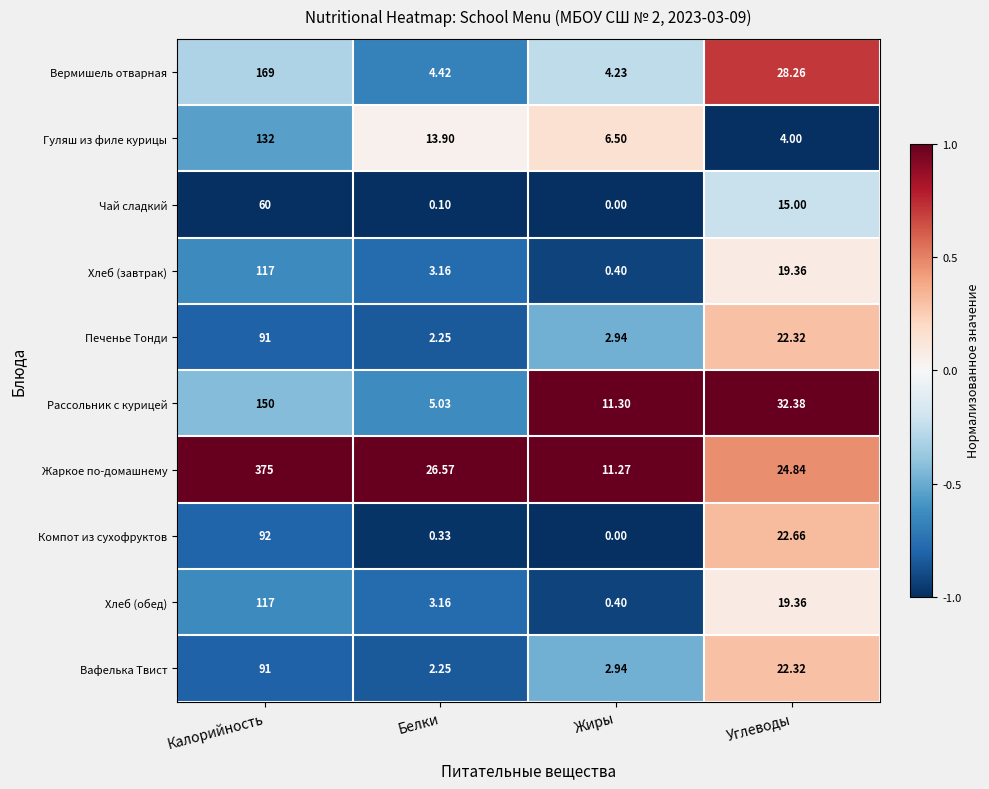

List the labels in order of Компот из сухофруктов value, largest first.

Калорийность, Углеводы, Белки, Жиры